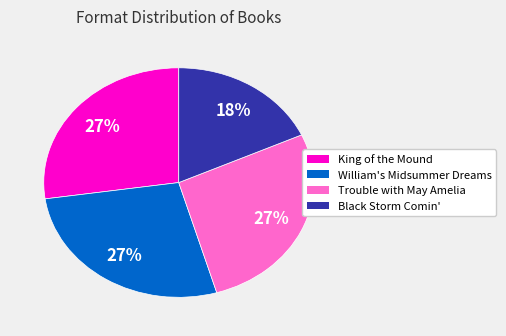

How many segments does this pie chart have?

4